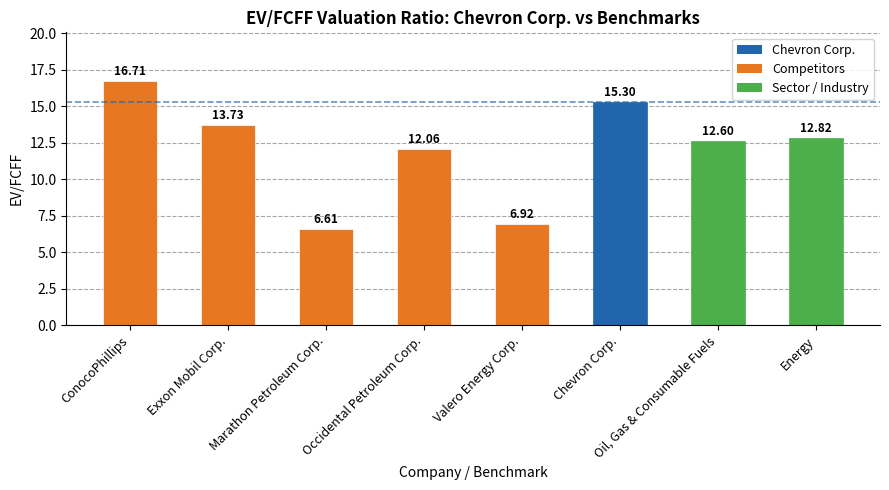

Reading left to right, extract all data points from this chart.

16.7	13.7	6.6	12.1	6.9	15.3	12.6	12.8